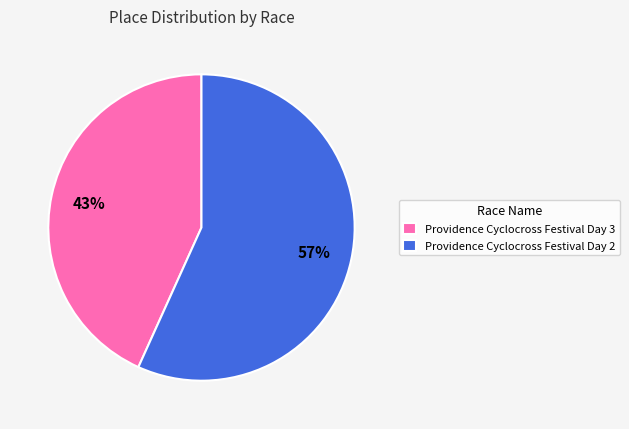

Between Providence Cyclocross Festival Day 2 and Providence Cyclocross Festival Day 3, which is larger?

Providence Cyclocross Festival Day 2